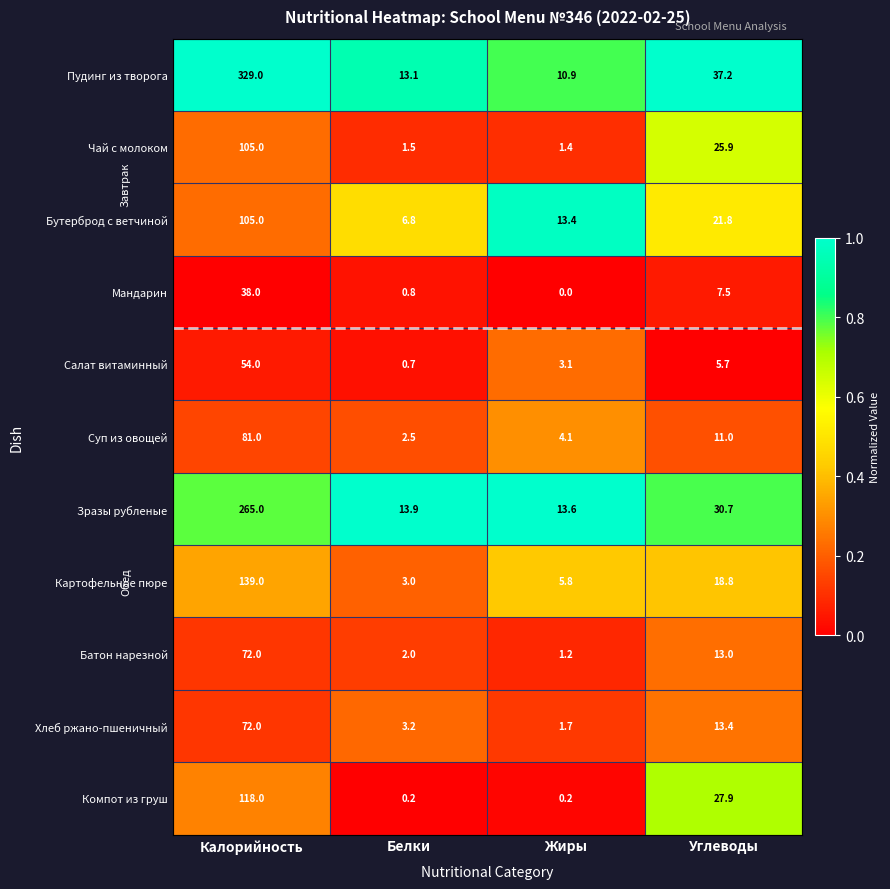

Where does the Компот из груш series first go above 27?

Калорийность